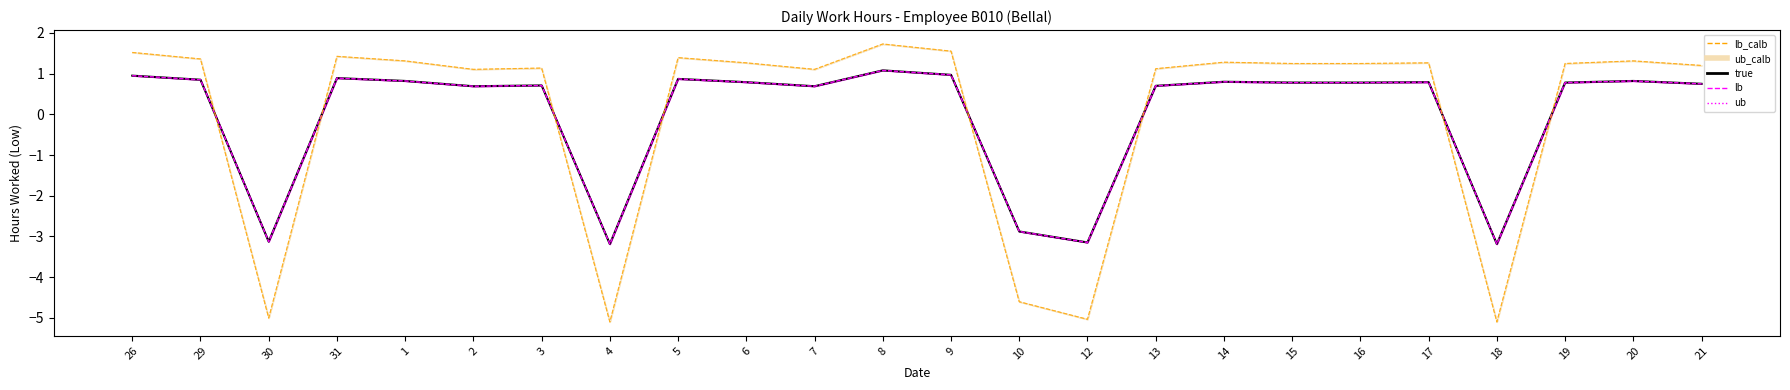

Reading right to left, transcribe all the data shown in this chart.

21=0.8	20=0.8	19=0.8	18=-3.2	17=0.8	16=0.8	15=0.8	14=0.8	13=0.7	12=-3.1	10=-2.9	9=1.0	8=1.1	7=0.7	6=0.8	5=0.9	4=-3.2	3=0.7	2=0.7	1=0.8	31=0.9	30=-3.1	29=0.9	26=1.0